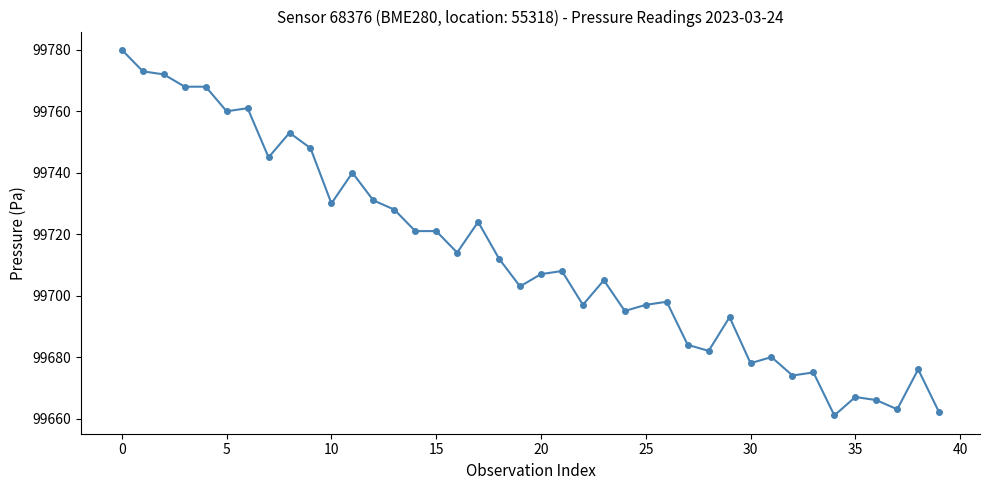

What is the average value?

99713